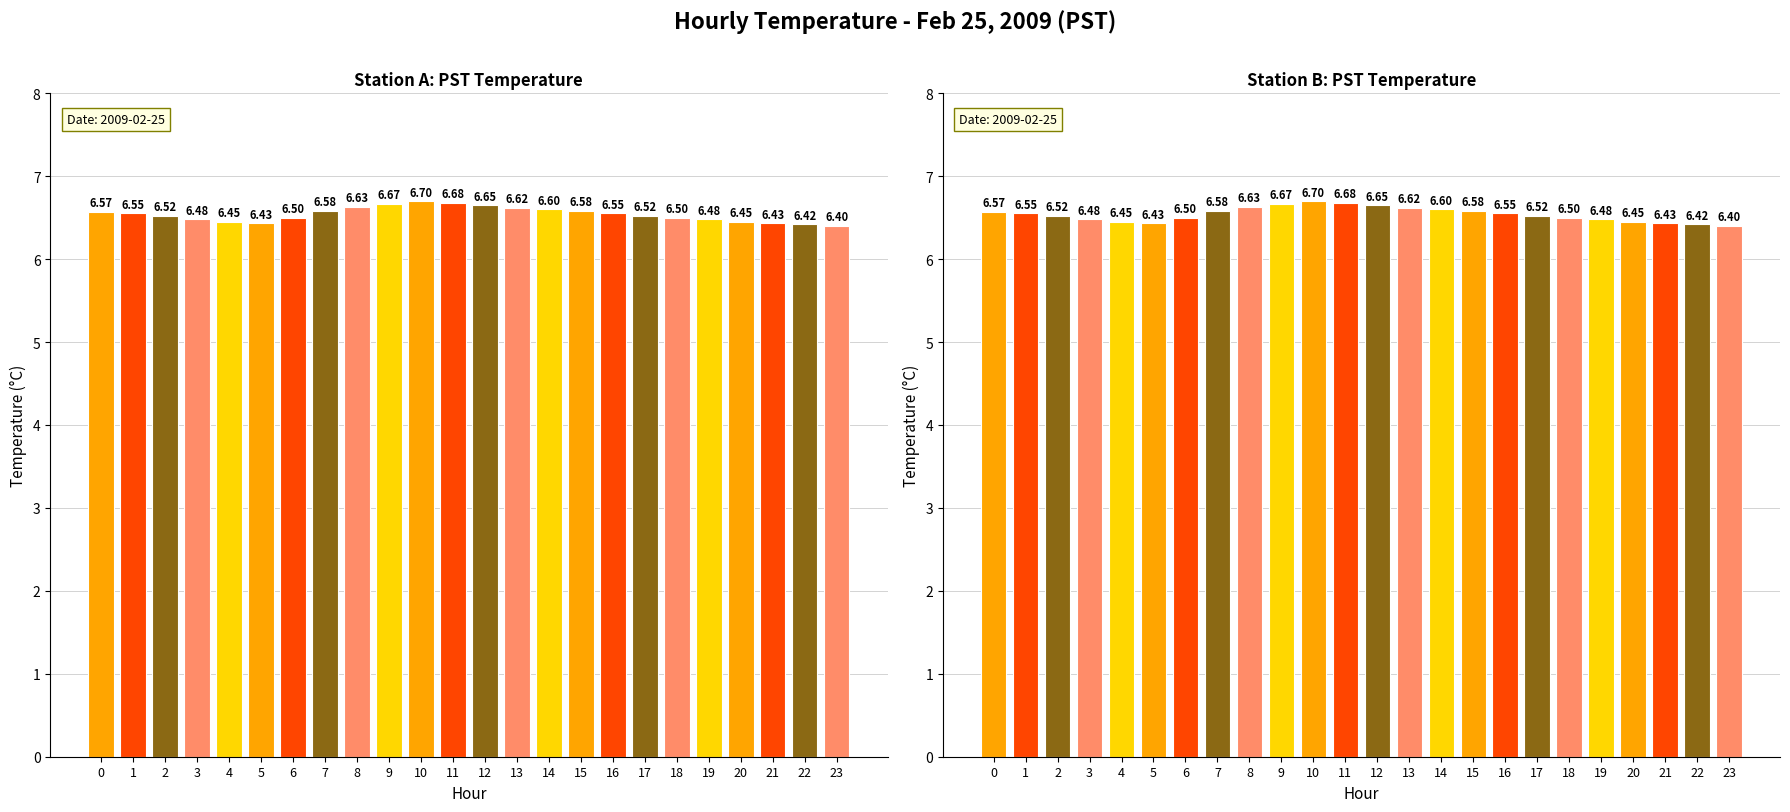

What is the smallest value displayed?

6.4